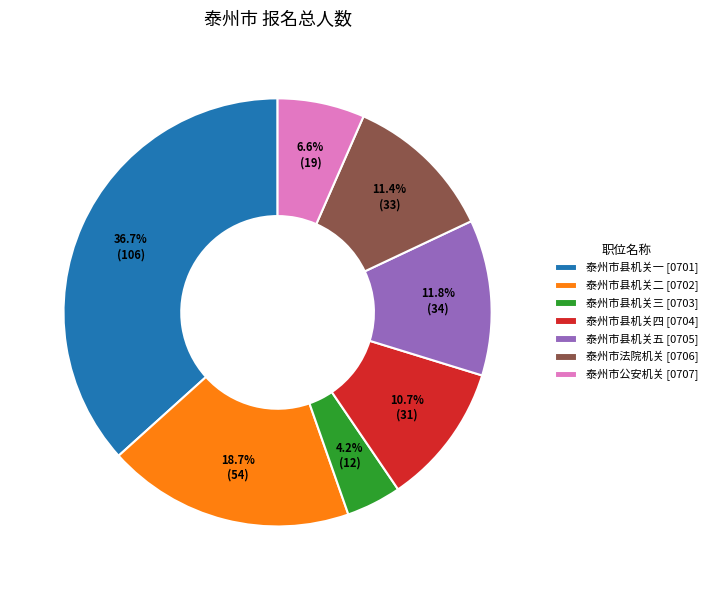

Between 泰州市县机关二 [0702] and 泰州市县机关五 [0705], which is larger?

泰州市县机关二 [0702]